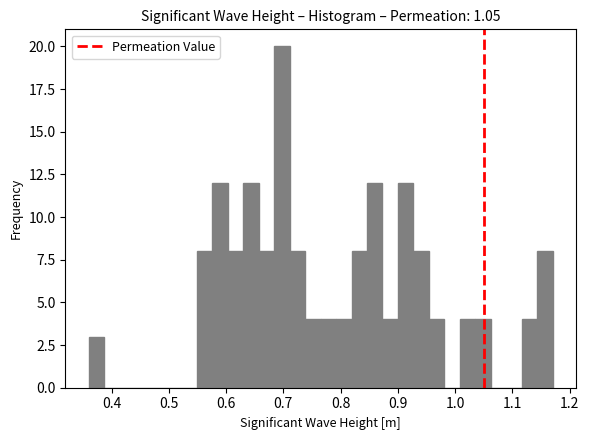

Around what value on the x-axis is the tallest bar? Give the approximate position of its centre, as read against the axis.

0.70